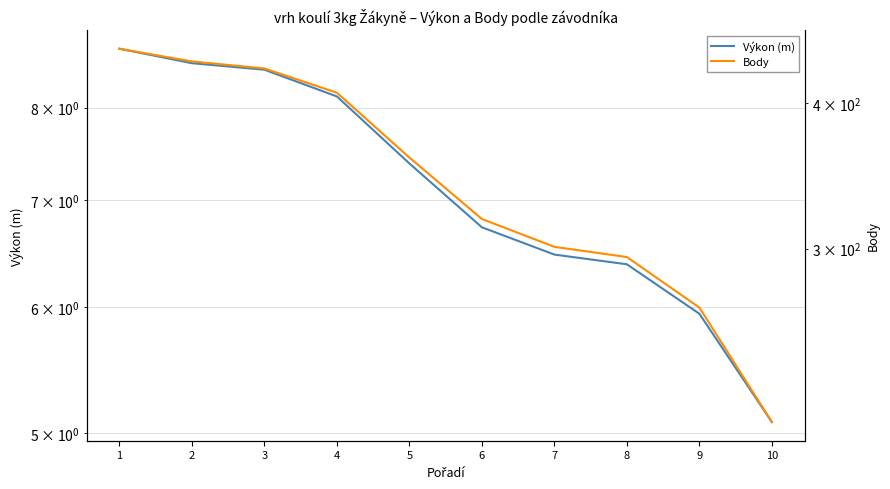

What is the sum of the Body values at 2 and 3?

862.0